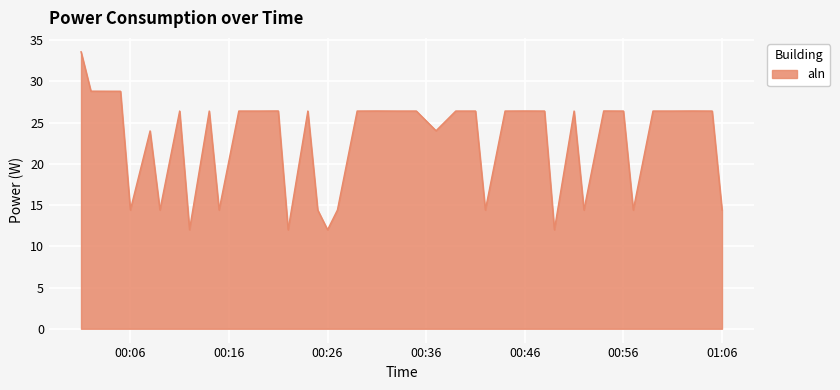

What is the average value?

22.4